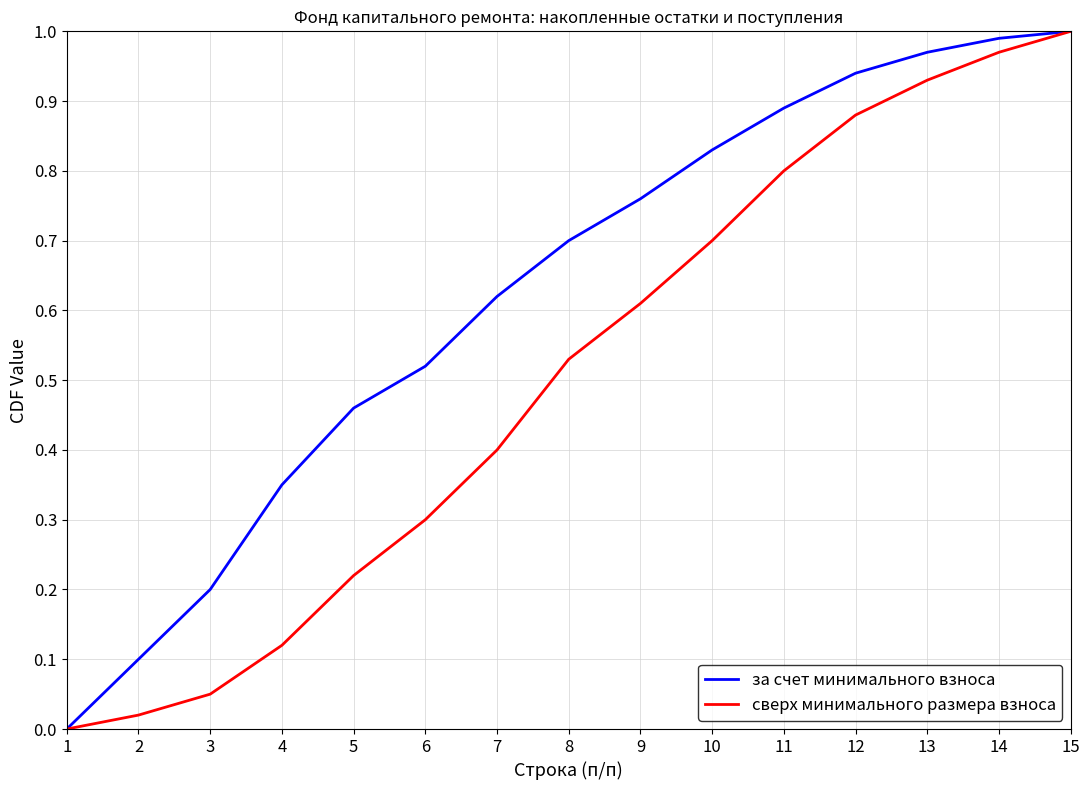

Which series has the largest total across all categories?

за счет минимального взноса